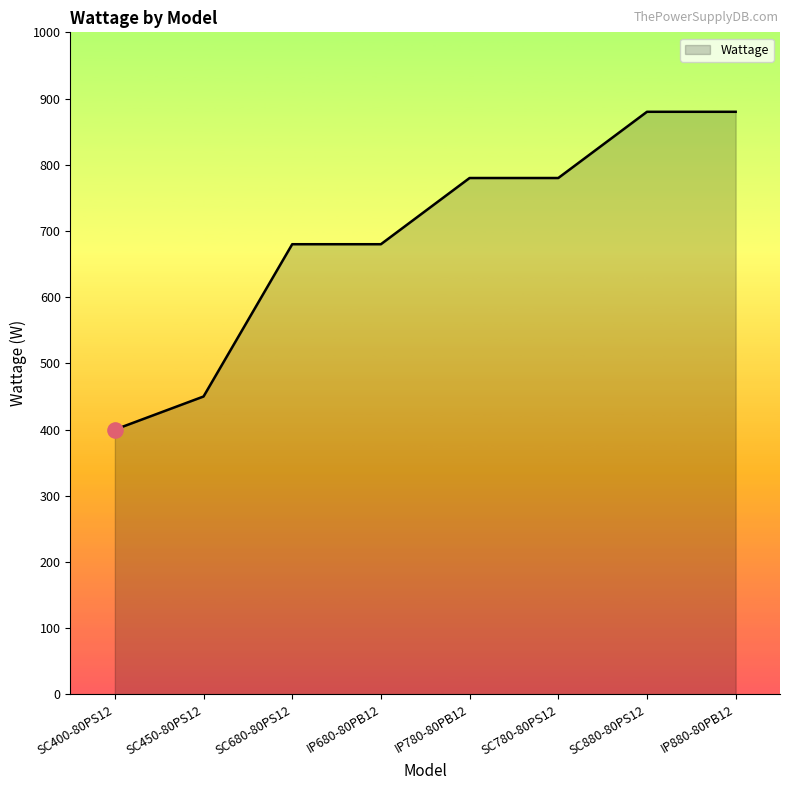

Approximately how many times larger is the value at SC780-80PS12 compared to IP680-80PB12?

1.1